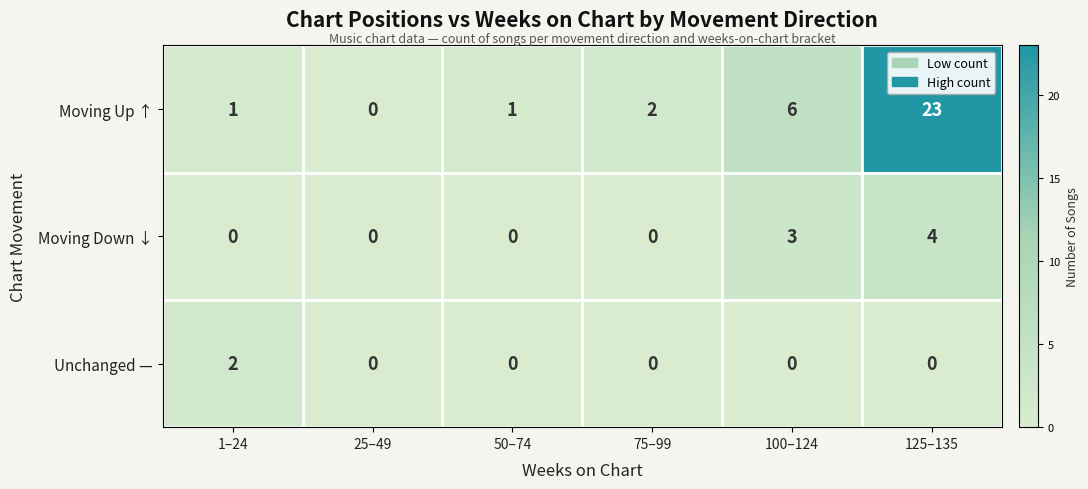

Reading left to right, transcribe all the data shown in this chart.

Moving Up ↑: 1–24=1	25–49=0	50–74=1	75–99=2	100–124=6	125–135=23
Moving Down ↓: 1–24=0	25–49=0	50–74=0	75–99=0	100–124=3	125–135=4
Unchanged —: 1–24=2	25–49=0	50–74=0	75–99=0	100–124=0	125–135=0